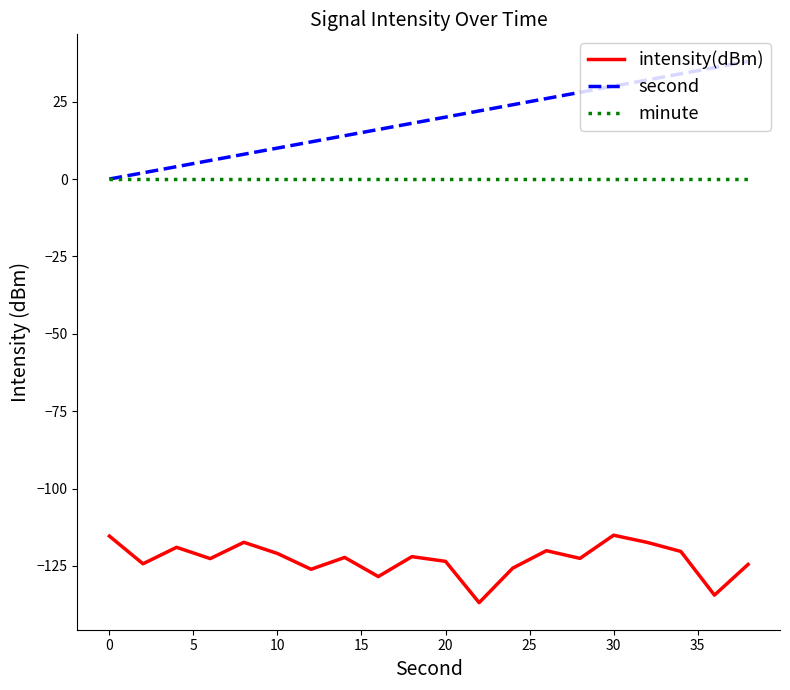

Does the chart display data point markers on the line(s)?

No